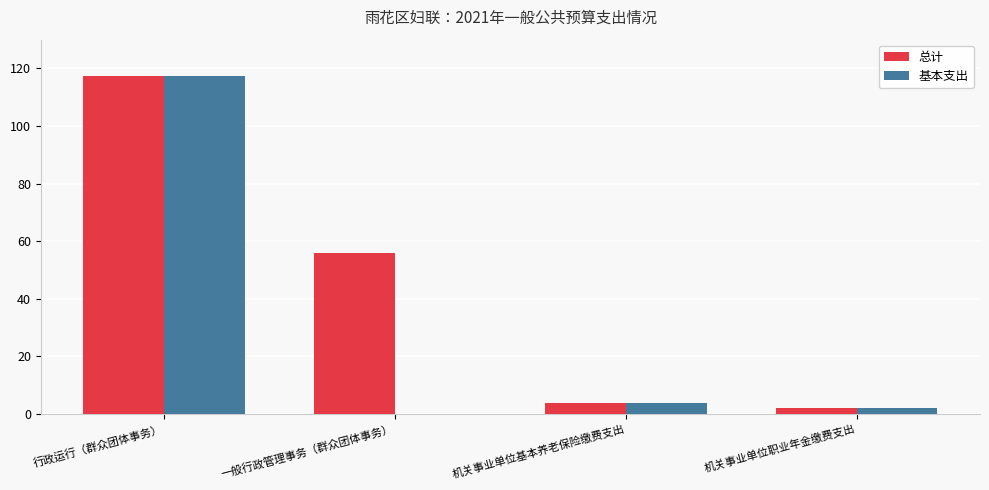

What is the sum of all 总计 values?

179.2